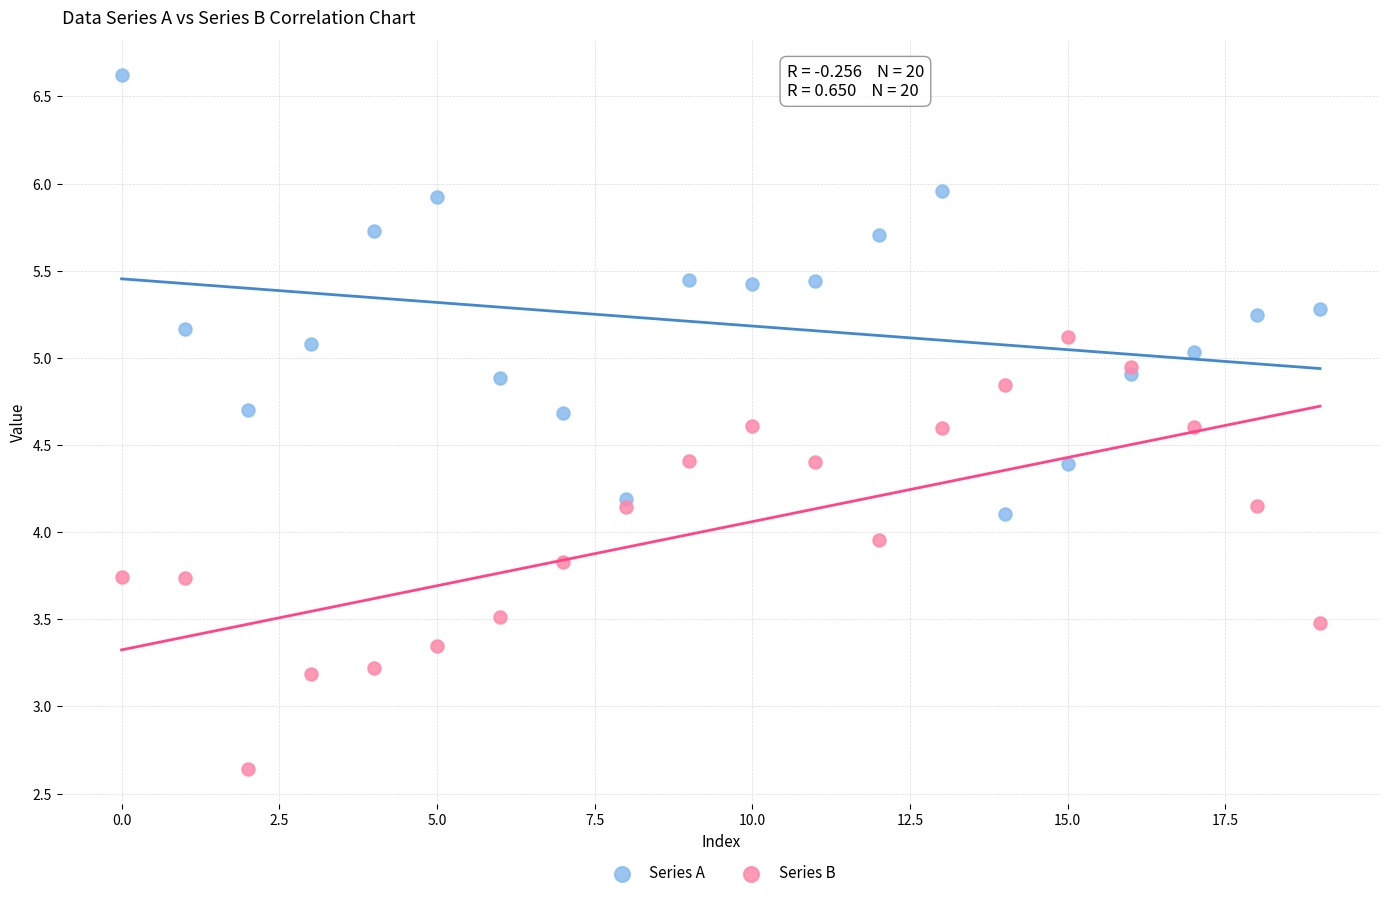

Which series reaches the maximum Y coordinate?

Series A